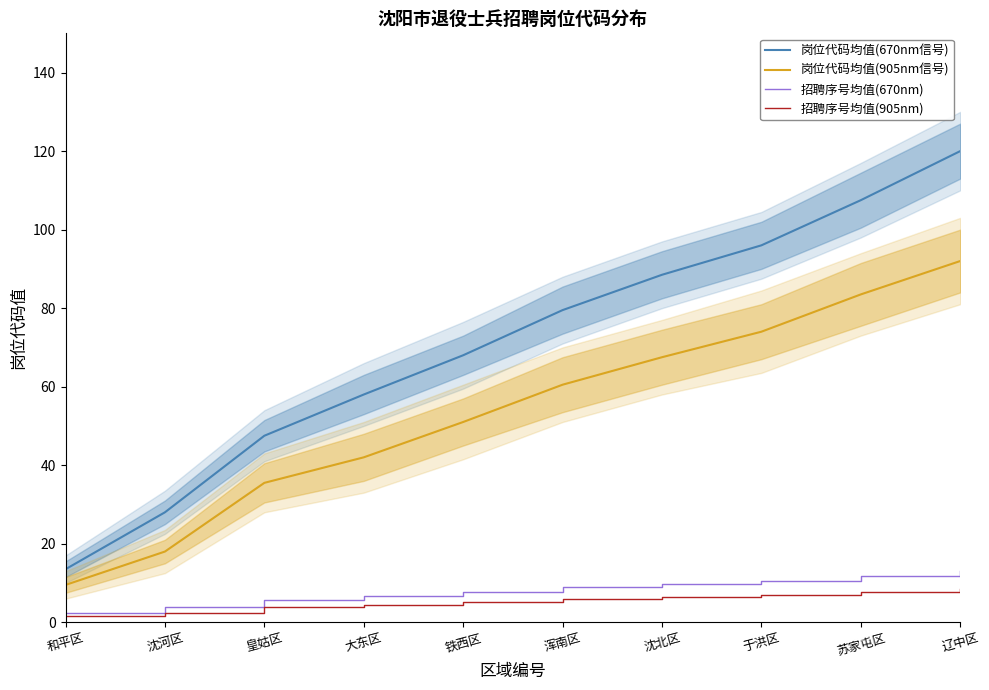

Reading right to left, list all the values displayed in this chart.

岗位代码均值(670nm信号): 辽中区=120.0	苏家屯区=107.5	于洪区=96.0	沈北区=88.5	浑南区=79.5	铁西区=68.0	大东区=58.0	皇姑区=47.5	沈河区=28.0	和平区=13.5
岗位代码均值(905nm信号): 辽中区=92.0	苏家屯区=83.5	于洪区=74.0	沈北区=67.5	浑南区=60.5	铁西区=51.0	大东区=42.0	皇姑区=35.5	沈河区=18.0	和平区=9.5
招聘序号均值(670nm): 辽中区=13.0	苏家屯区=11.8	于洪区=10.6	沈北区=9.8	浑南区=8.9	铁西区=7.8	大东区=6.8	皇姑区=5.8	沈河区=3.8	和平区=2.4
招聘序号均值(905nm): 辽中区=8.5	苏家屯区=7.8	于洪区=7.0	沈北区=6.4	浑南区=5.8	铁西区=5.0	大东区=4.3	皇姑区=3.8	沈河区=2.3	和平区=1.6